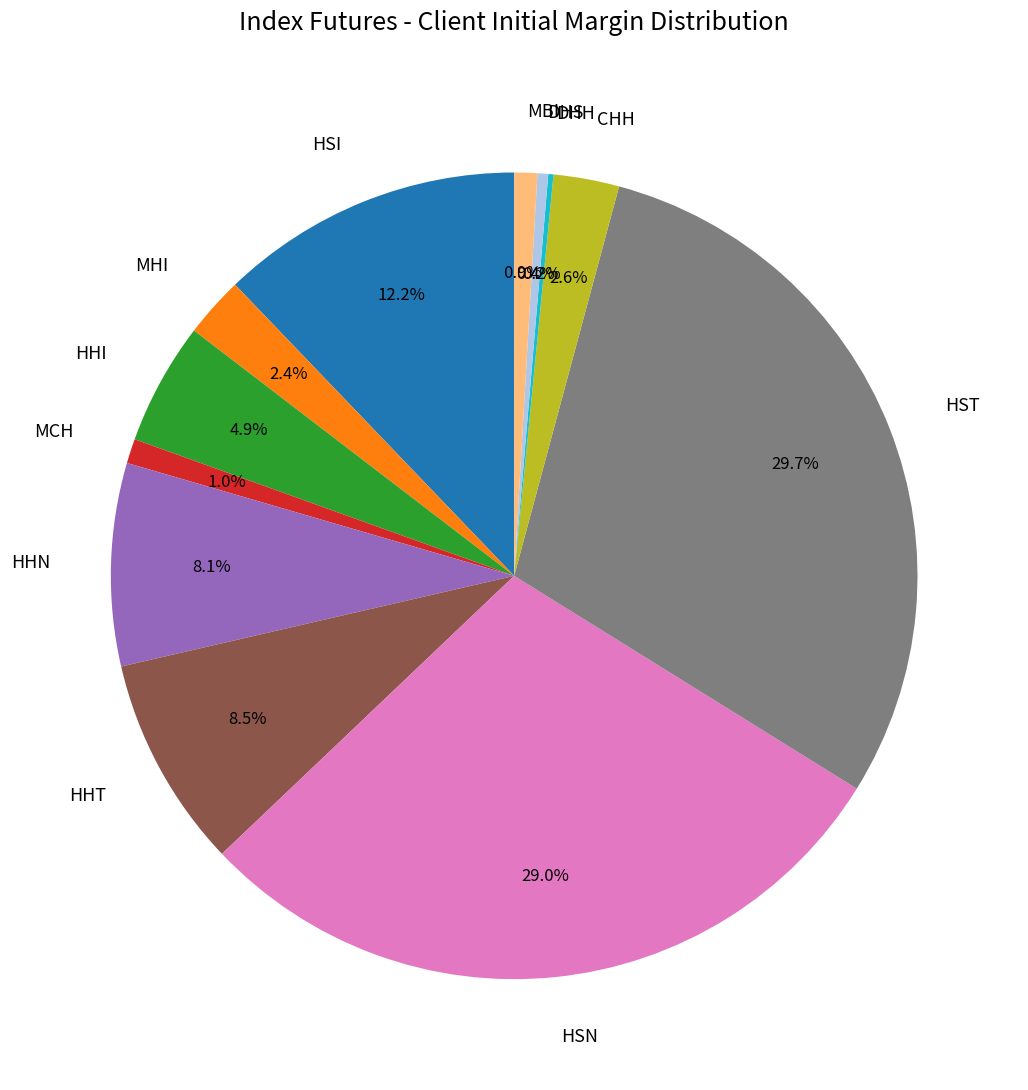

What percentage do HSI and CHH together represent?

14.8%